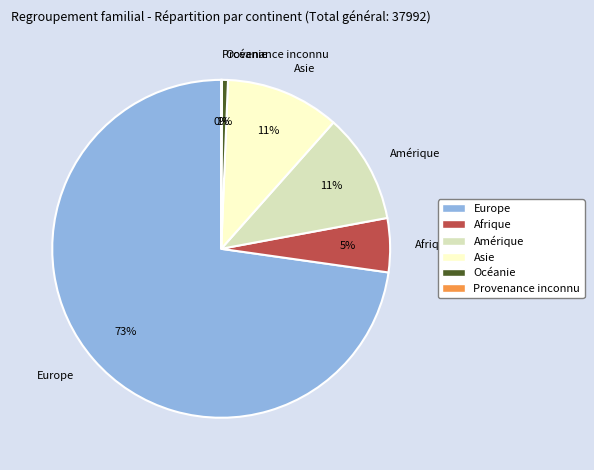

Which slice is the largest?

Europe